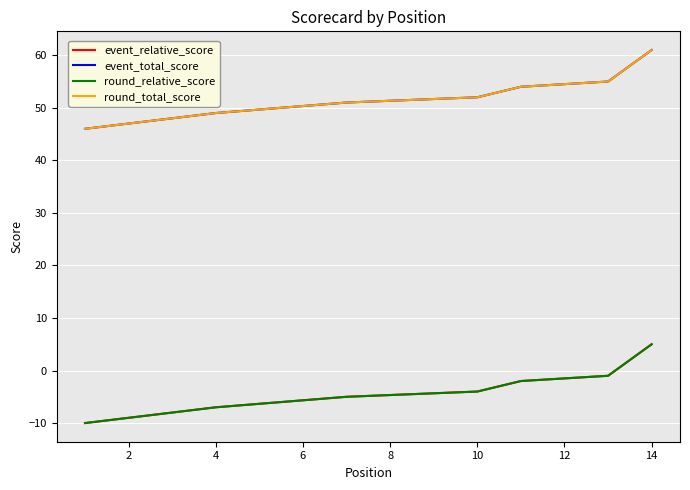

Is this an area chart (filled region under the line)?

No